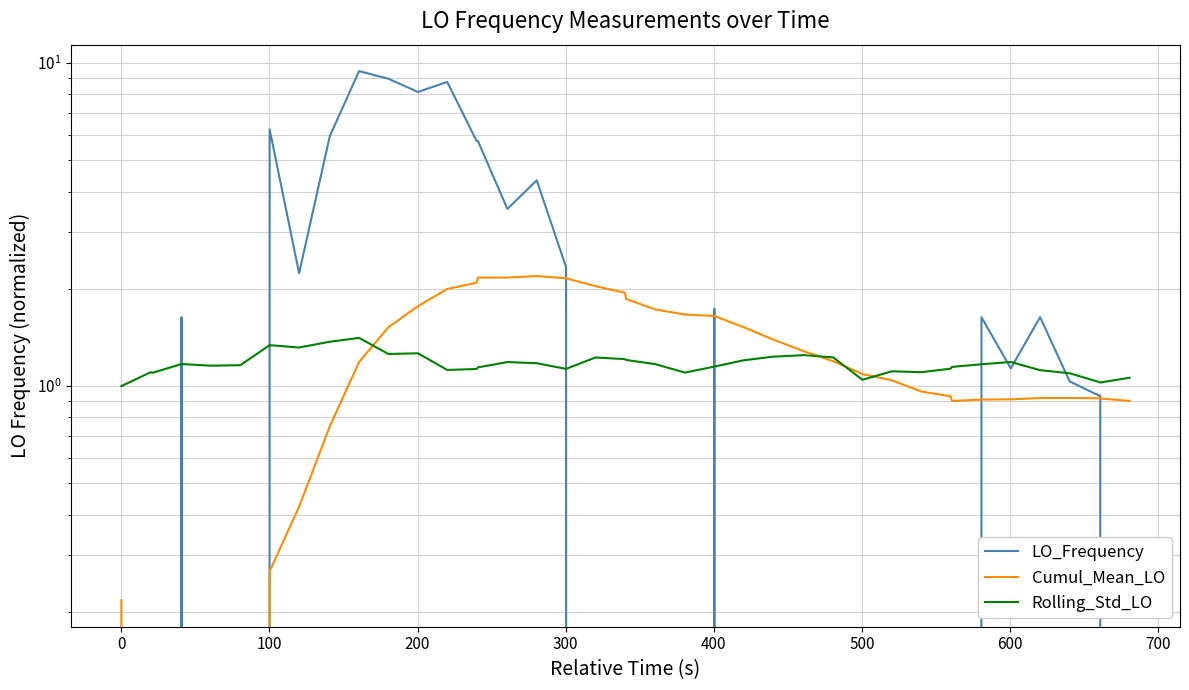

What is the average value of the Cumul_Mean_LO series?

1.1